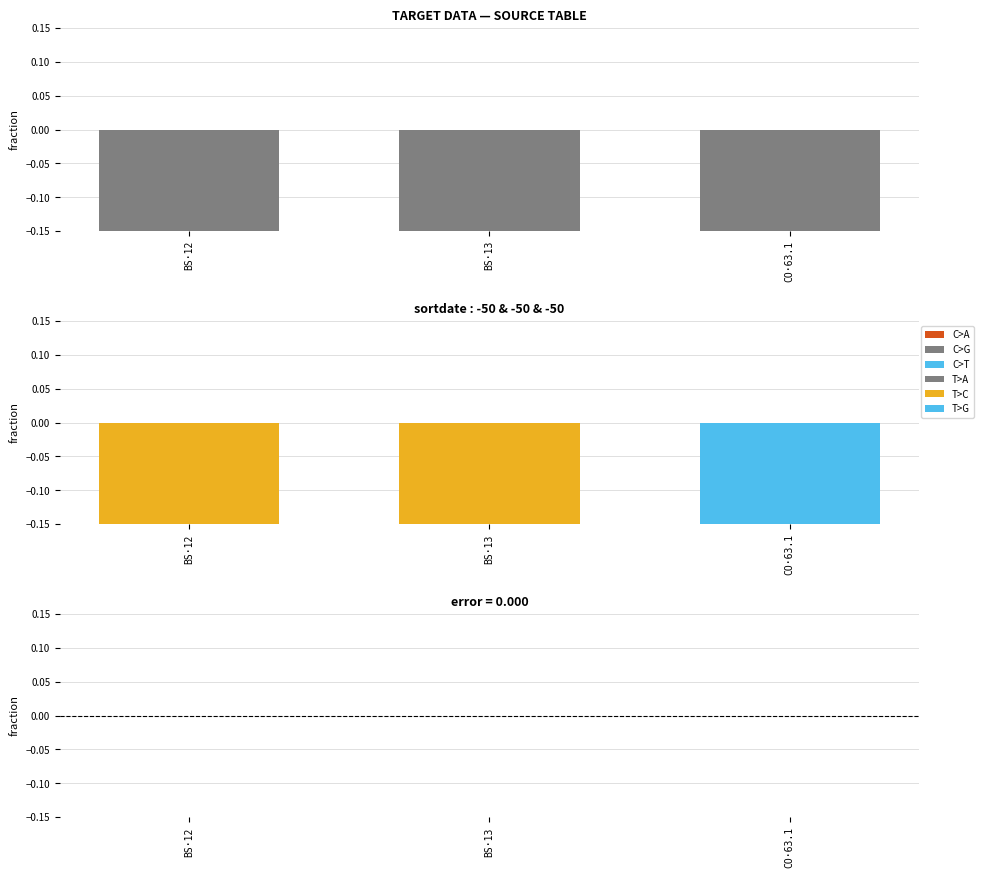

Reading right to left, list all the values displayed in this chart.

sortdate: CO·63.1=-50	BS·13=-50	BS·12=-50
error: CO·63.1=0	BS·13=0	BS·12=0